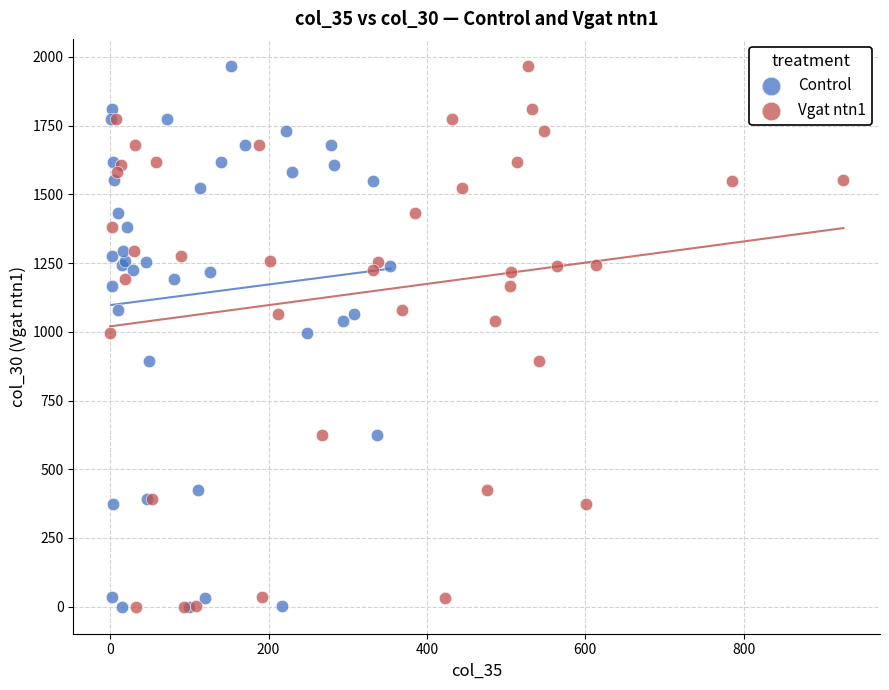

What are all the series names shown in the legend?

Control, Vgat ntn1